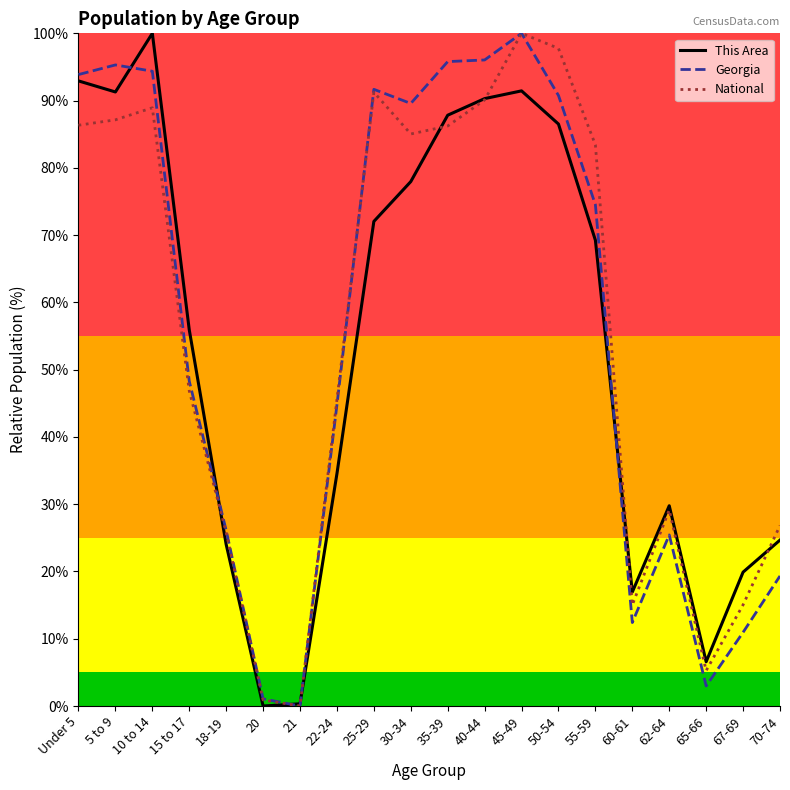

The This Area series shows 92.9 at Under 5. True or false?

True